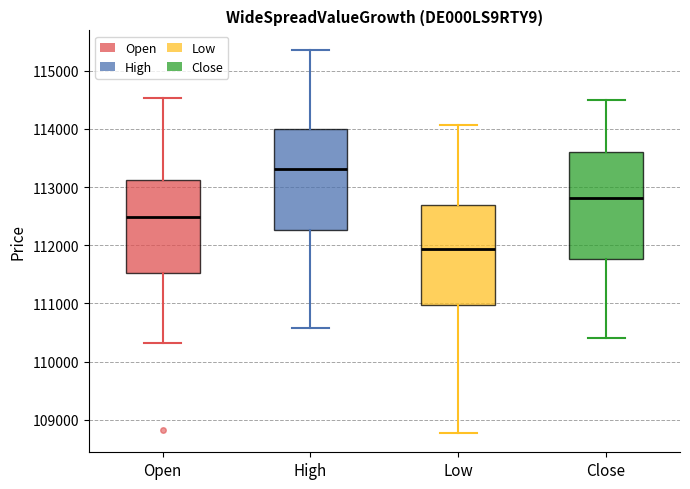

Which box is the tallest, from its lower edge to its upper edge?

Close